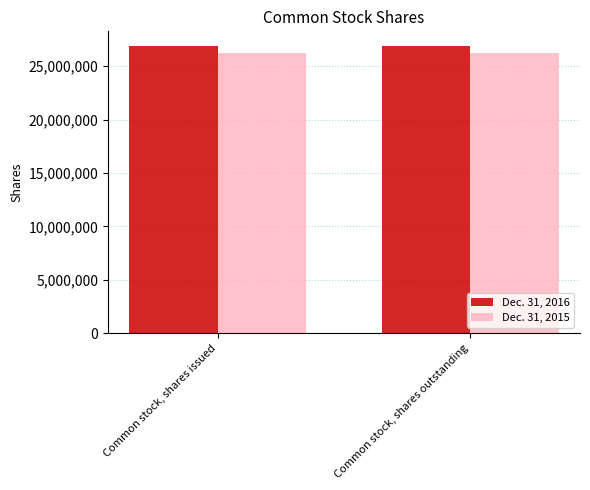

What is the difference between the highest and lowest values at Common stock, shares outstanding?

665809